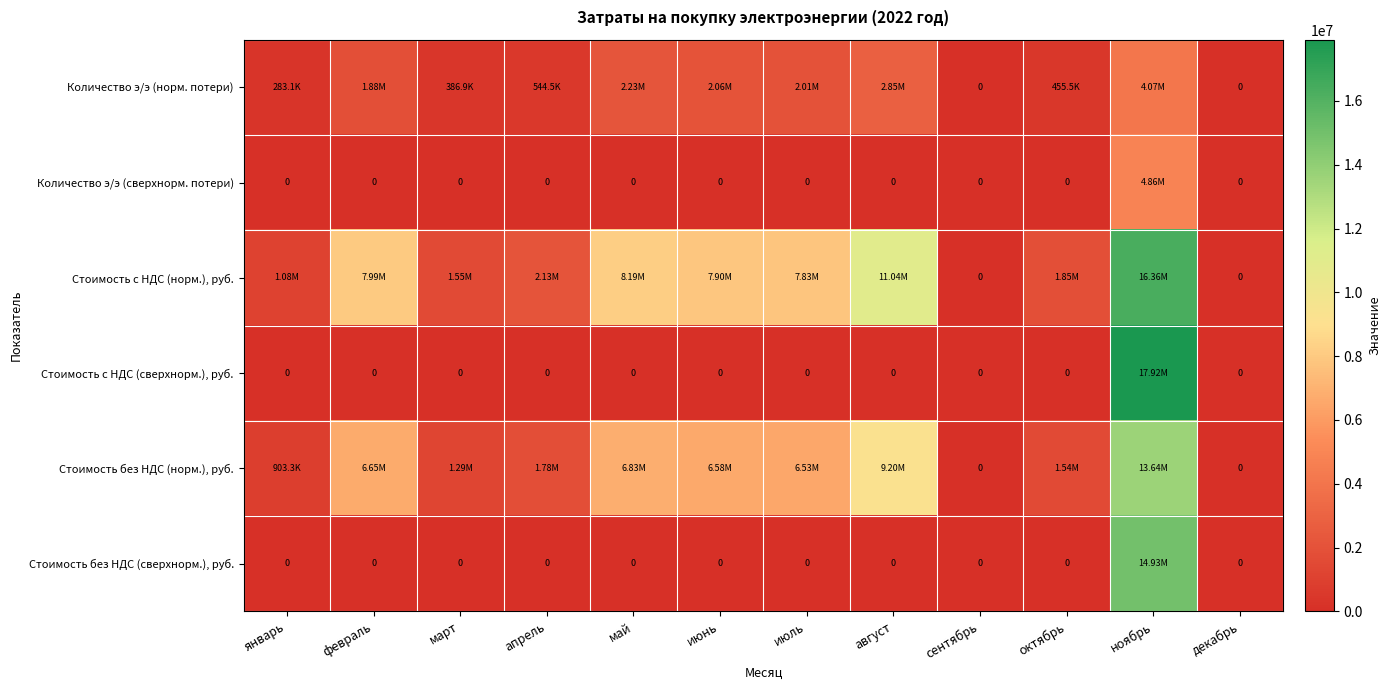

Which has a higher value, ноябрь or апрель?

ноябрь